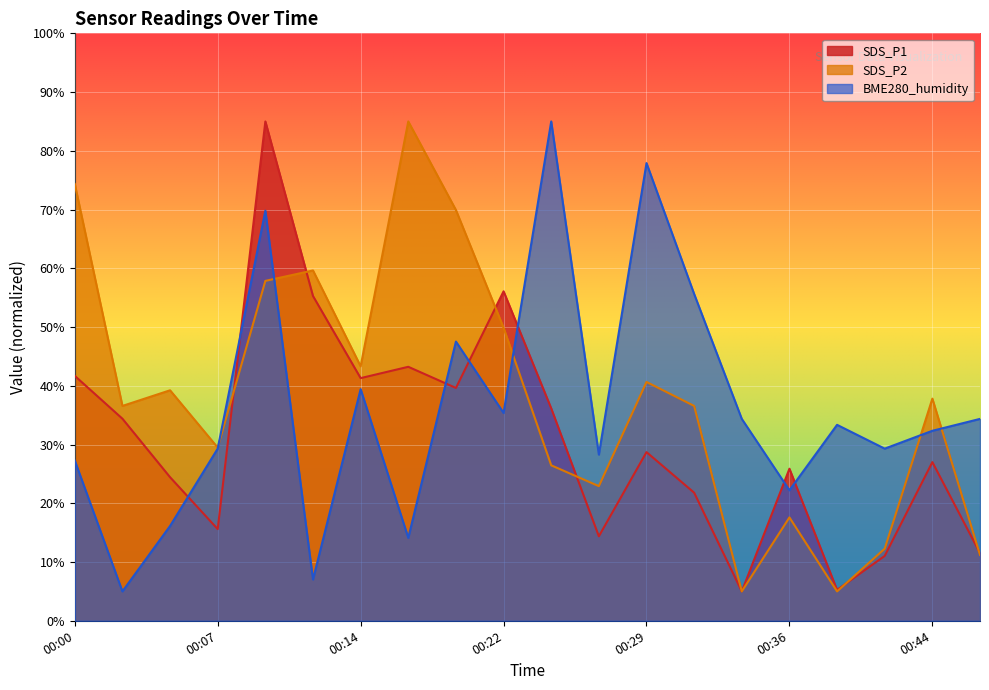

Between 00:19 and 00:32, which series saw the biggest shift?

SDS_P2